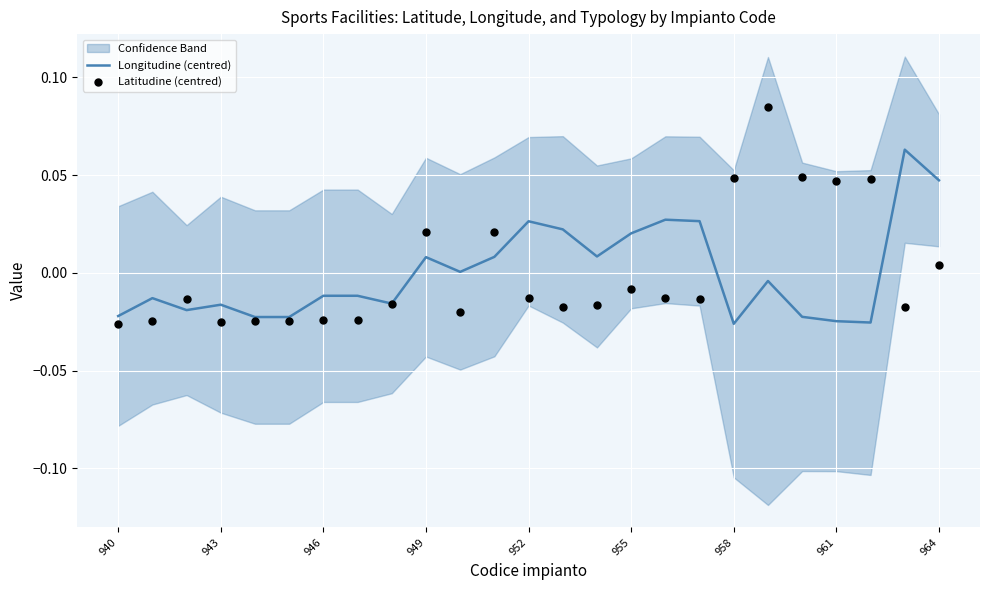

Which series has the widest spread of Y values?

Latitudine (centred)